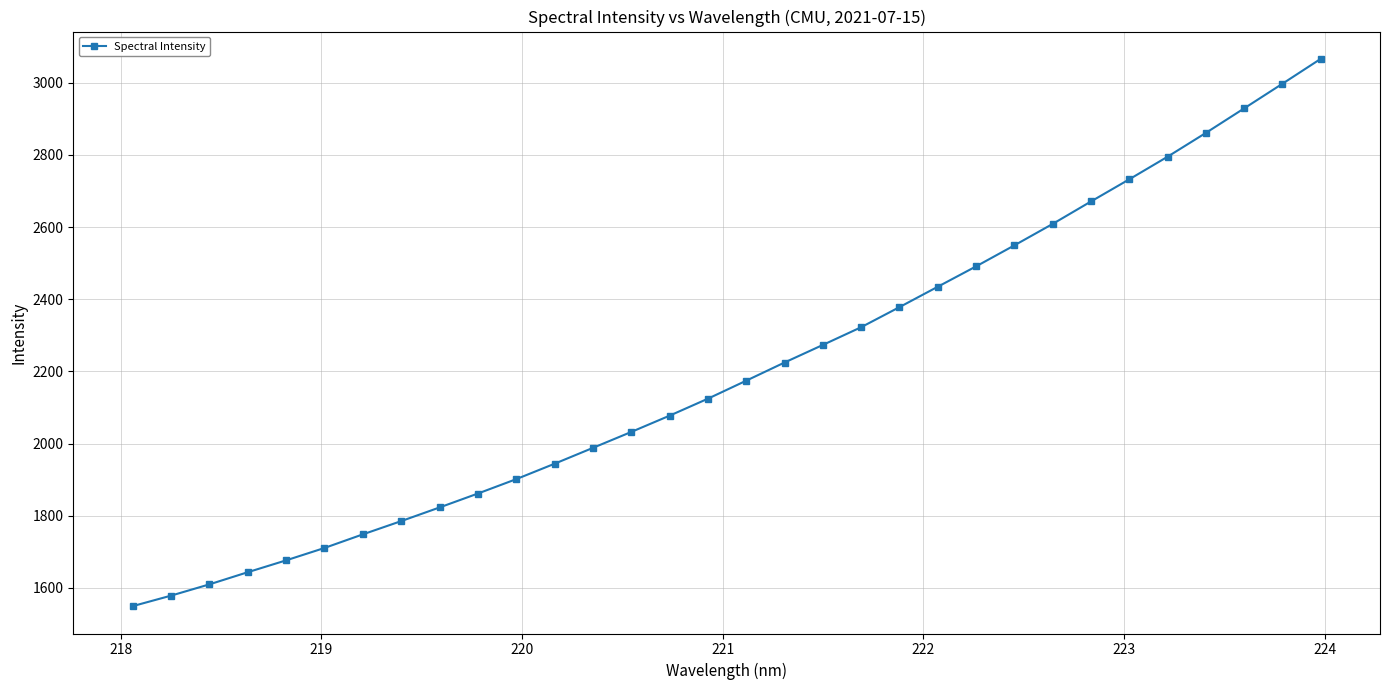

What is the value of the 26th point from the left?

2671.1